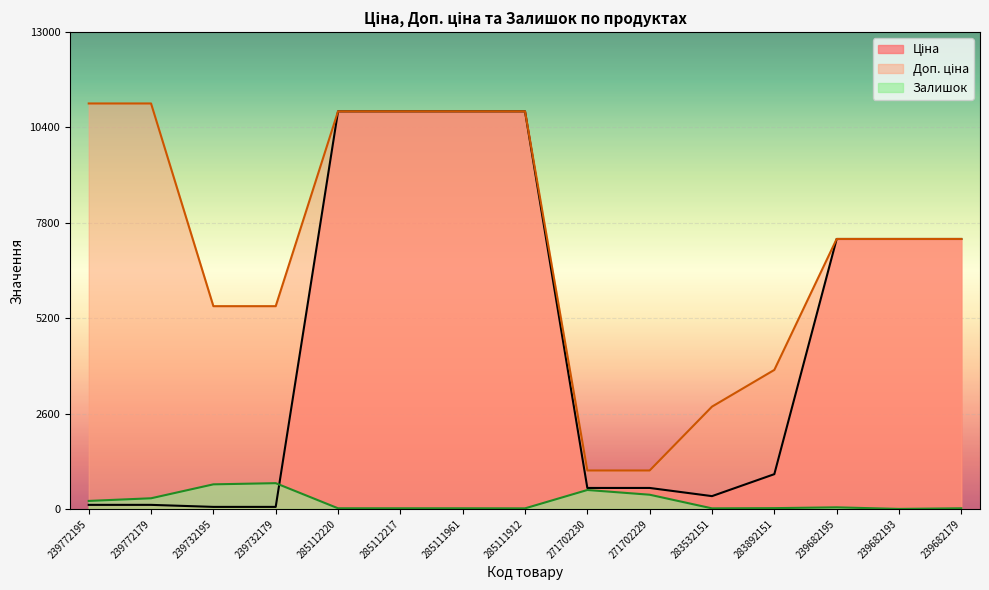

What position from the left is 283892151?

12